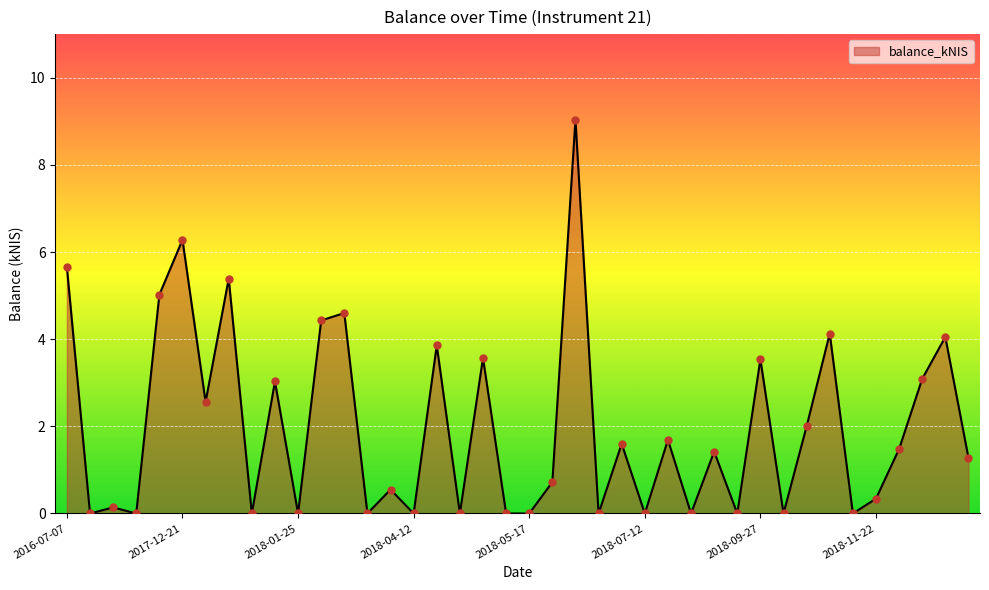

What is the difference between the maximum and minimum values?

9.0